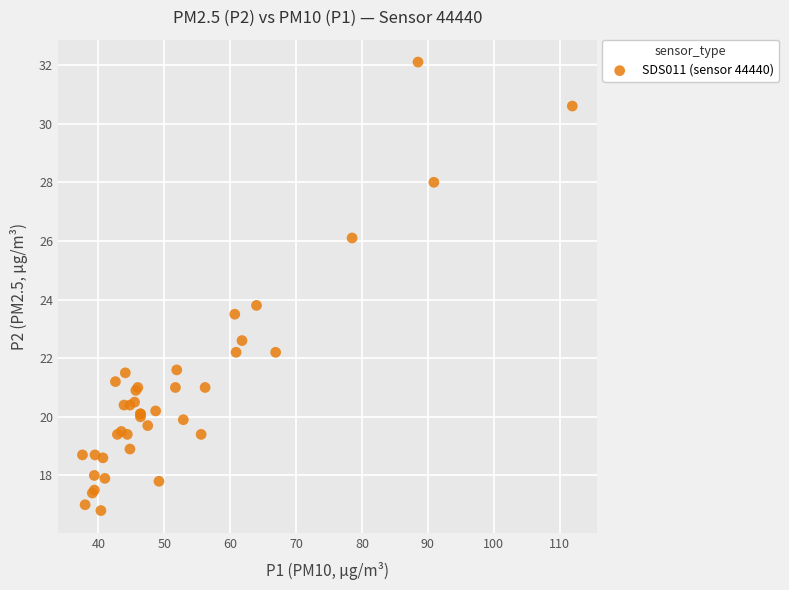

What Y value in the scatter plot is closest to 24?

23.8